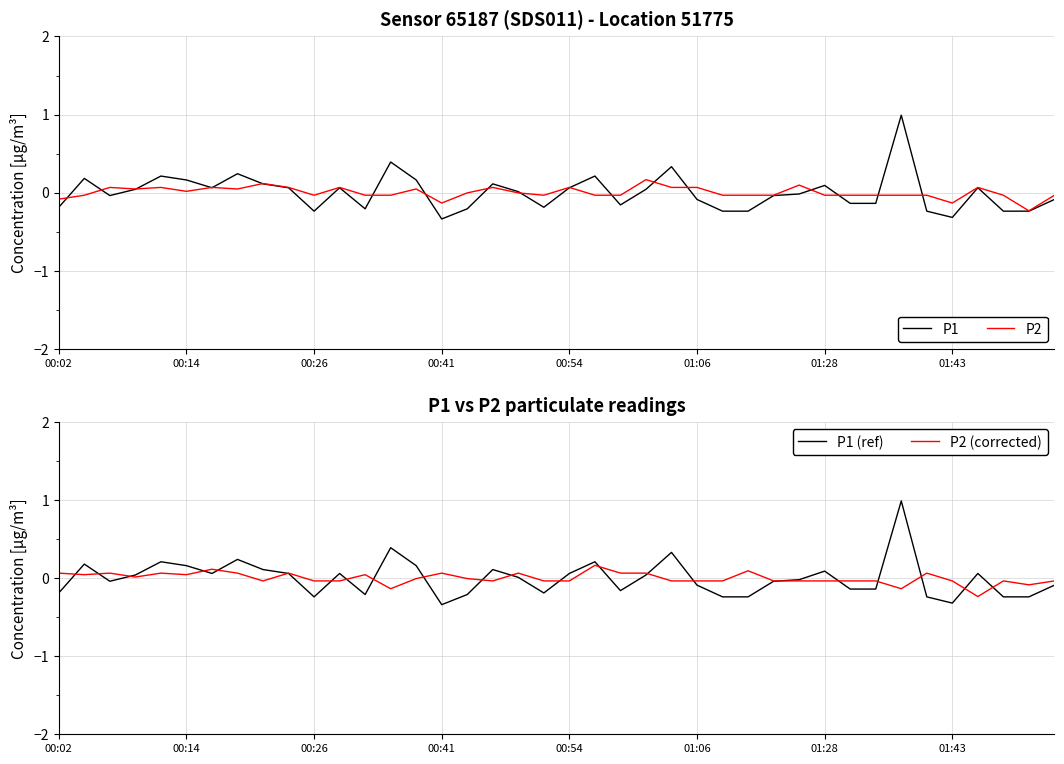

What is the total value across all series at 8?

0.3